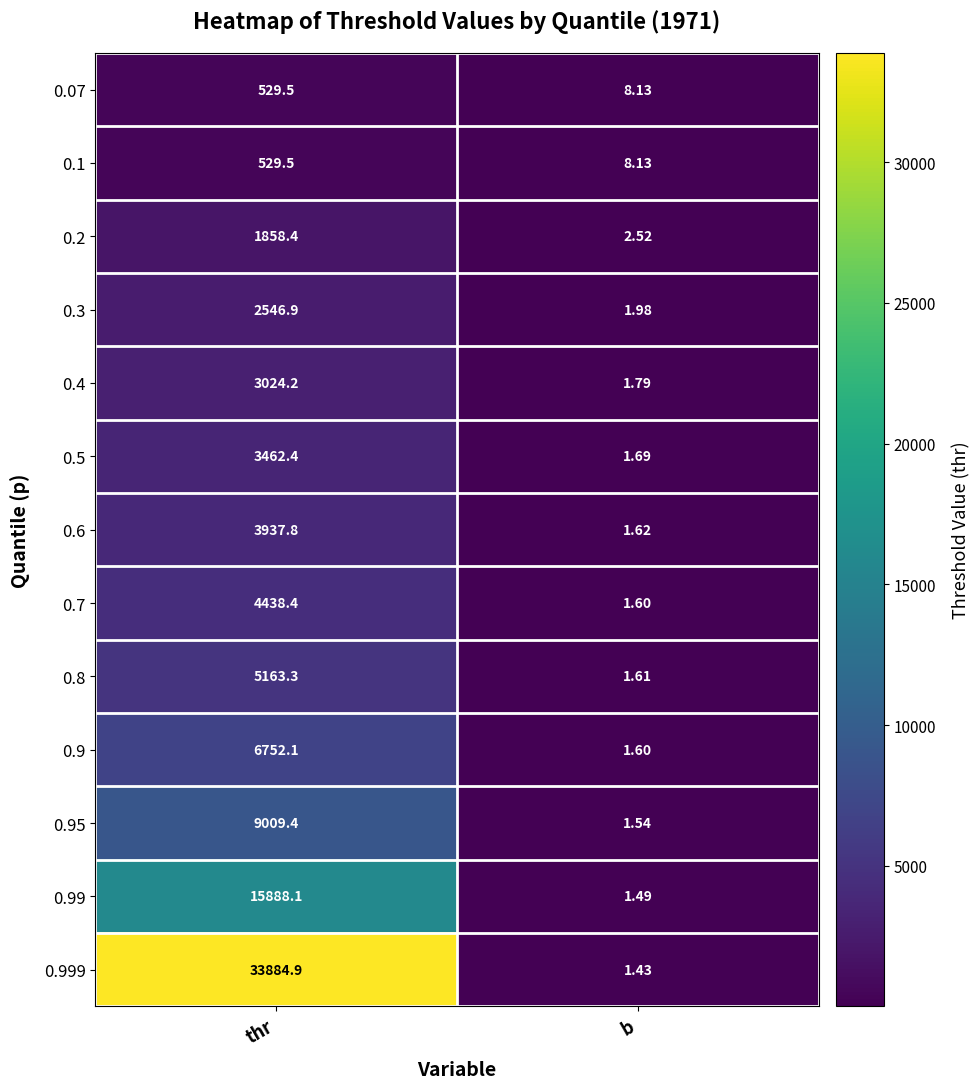

List the labels in order of 0.99 value, largest first.

thr, b